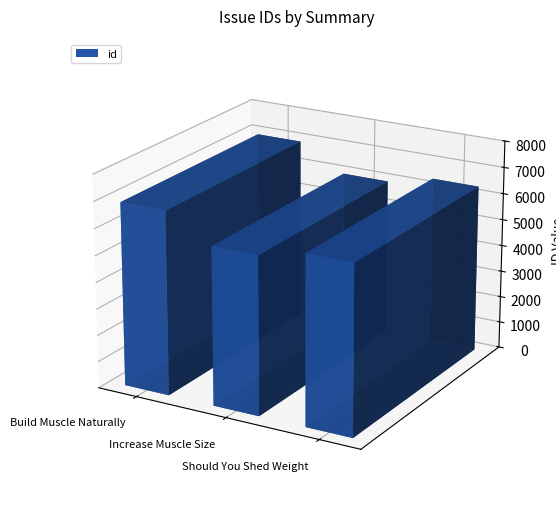

Does the chart contain stacked bars?

No